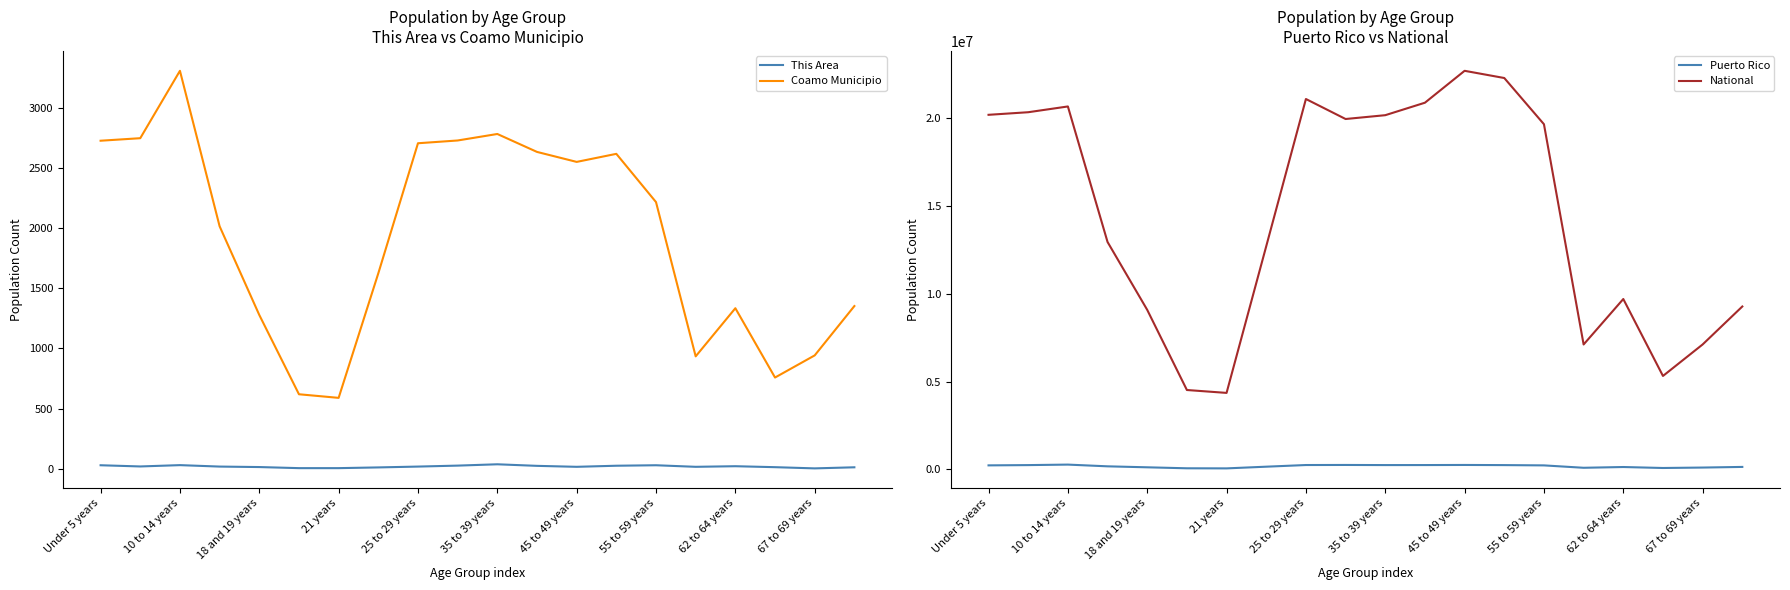

True or false: Coamo Municipio has a value of 2633 at 11.

True